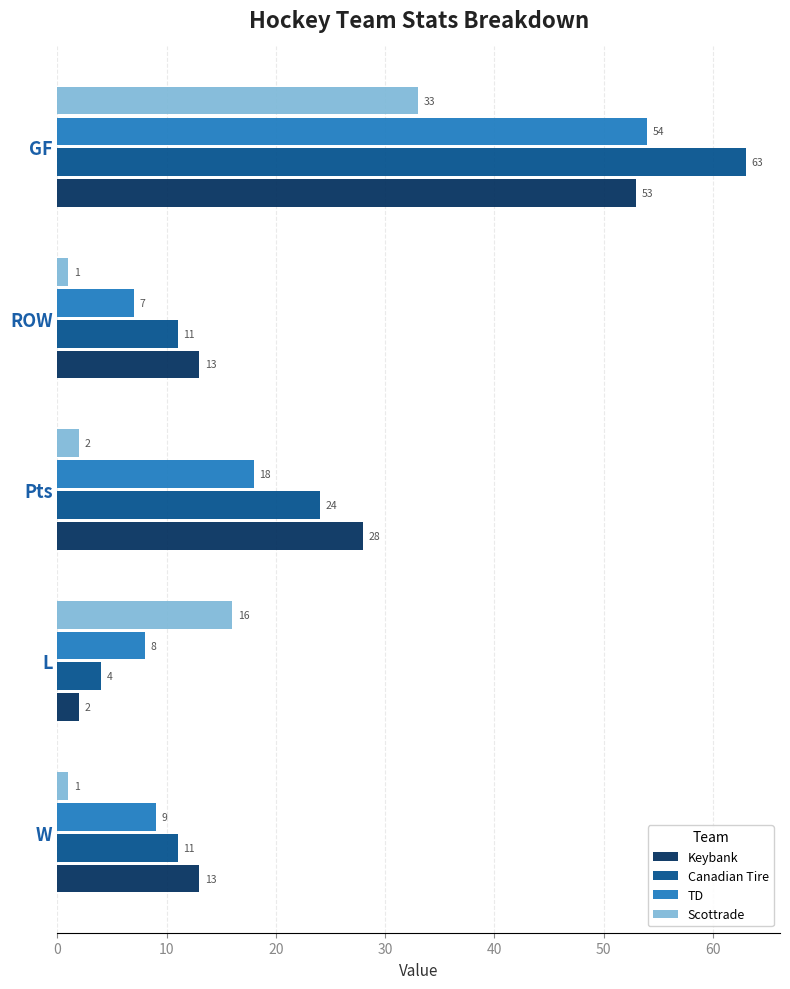

Rank the series by their maximum value, from lowest to highest.

Scottrade, Keybank, TD, Canadian Tire